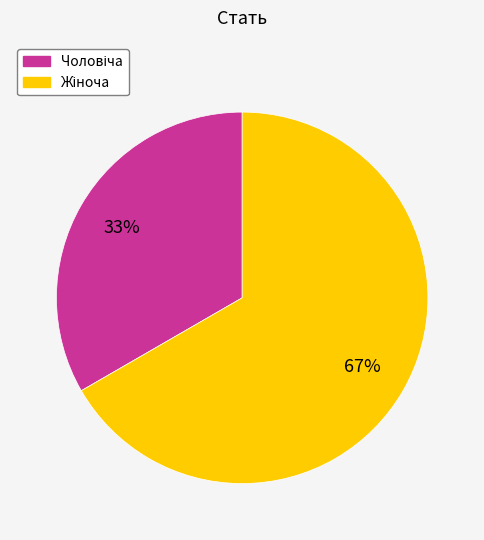

Does any single category account for the majority?

Yes